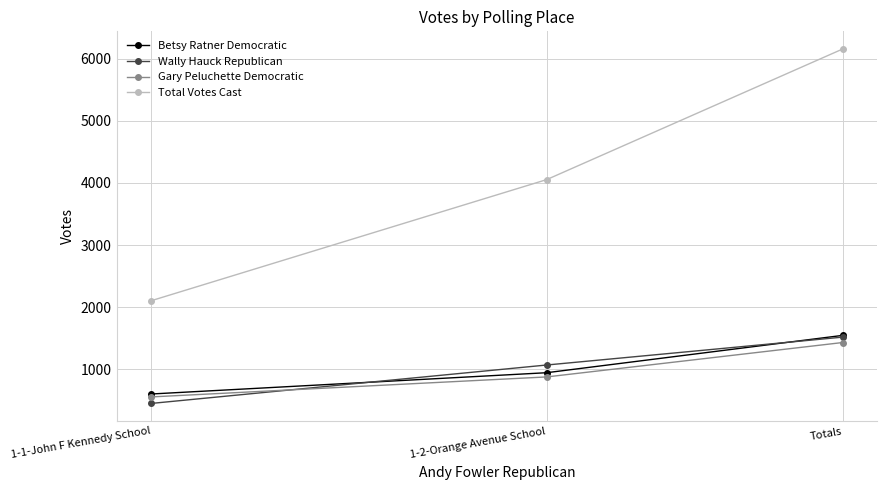

Reading left to right, what are all the values shown in this chart?

Betsy Ratner Democratic: 601	944	1545
Wally Hauck Republican: 449	1068	1517
Gary Peluchette Democratic: 554	876	1430
Total Votes Cast: 2103	4054	6157